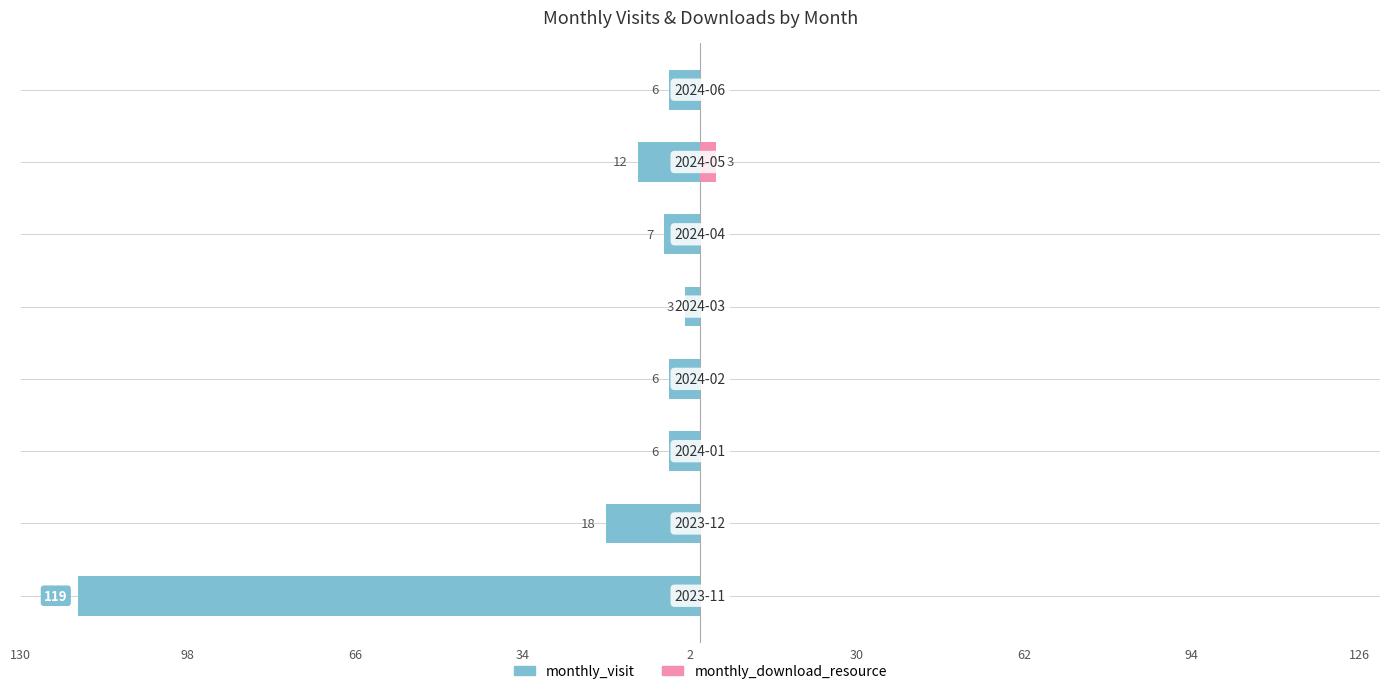

At 130, list the series in order from smallest to largest.

monthly_visit, monthly_download_resource